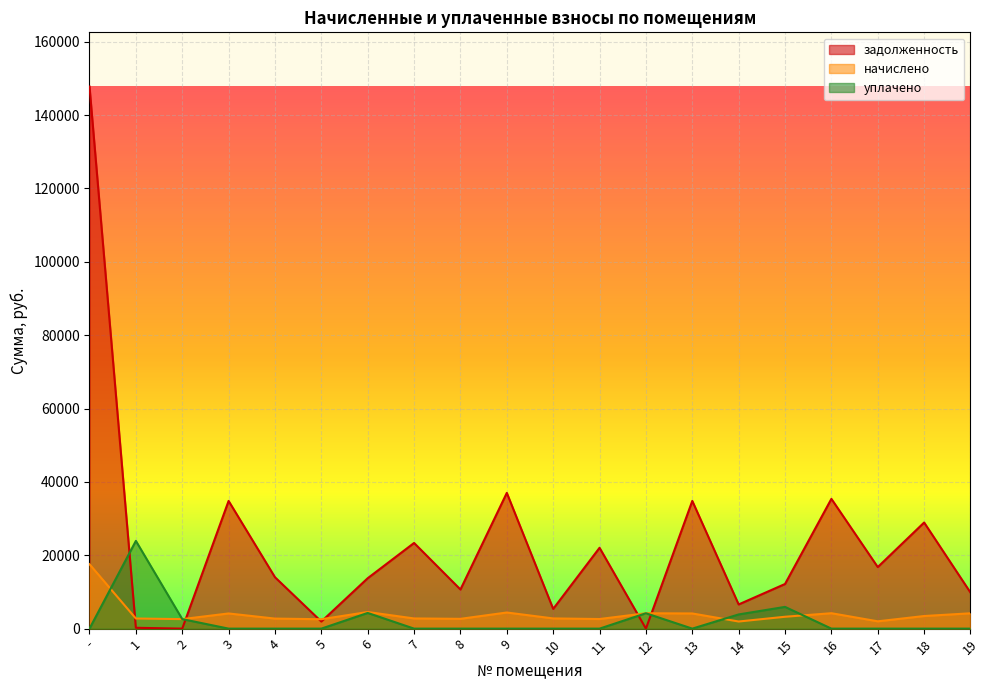

True or false: начислено has a value of 4188.7 at 12.

True